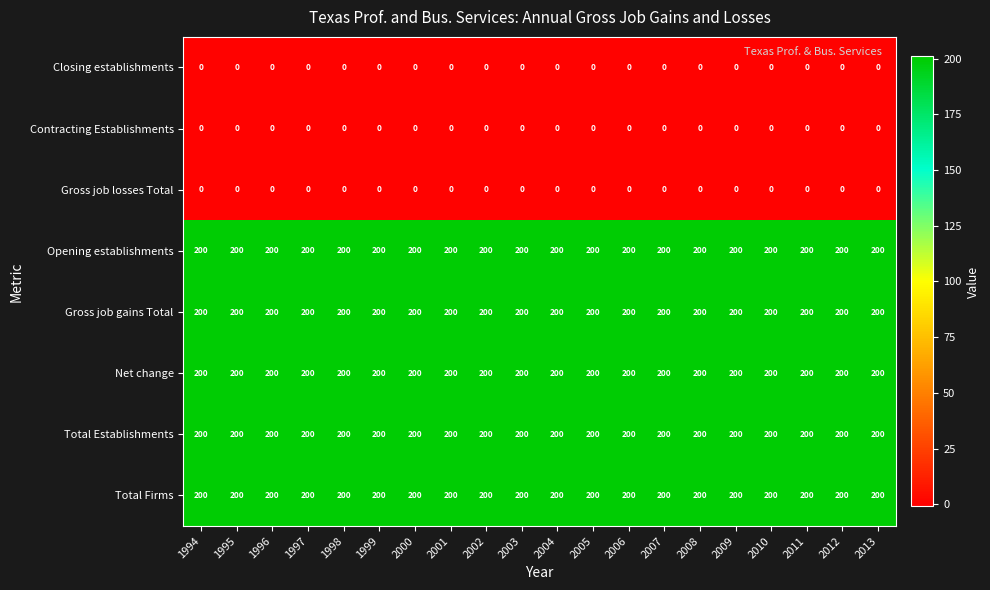

What is the total value across all series at 2003?

1000